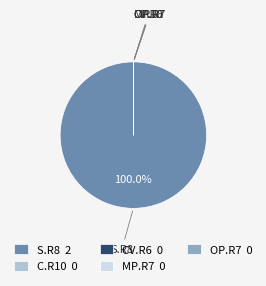

Does S.R8 2 represent more than half of the total?

Yes